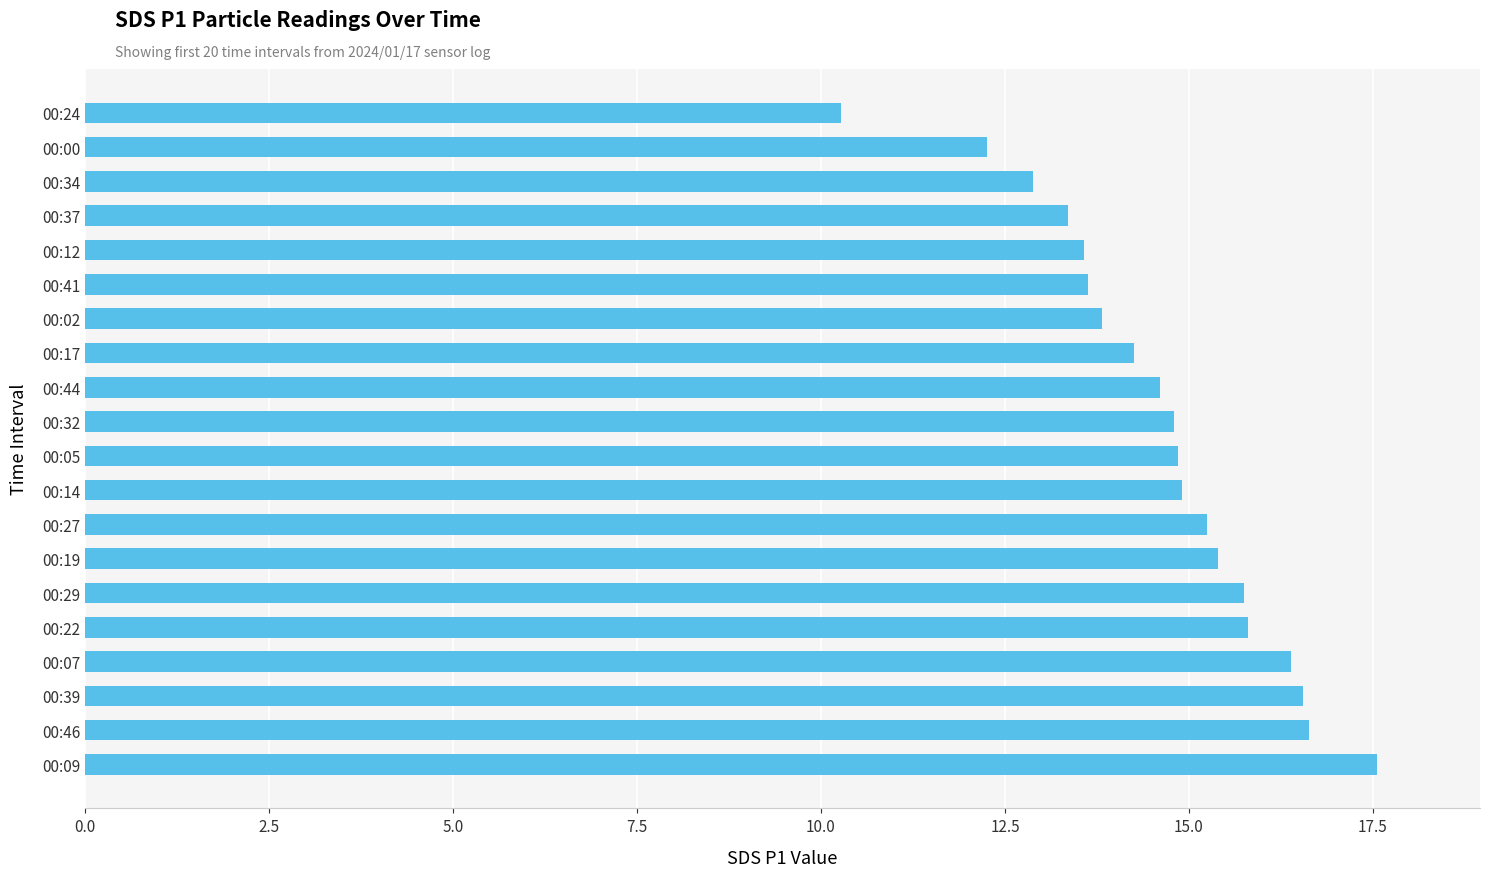

What is the change in value from 00:39 to 00:05?

-1.7